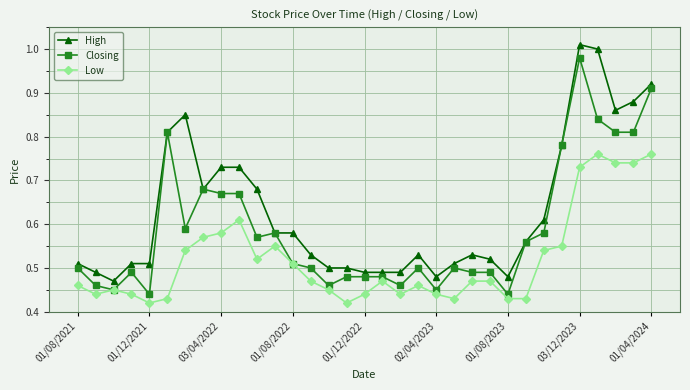

True or false: Low and High intersect in this chart.

False